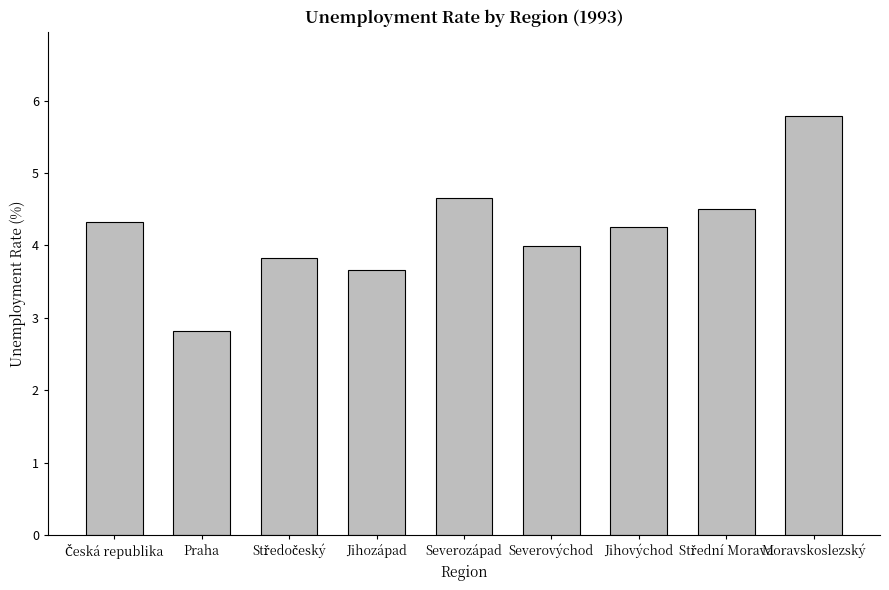

What is the difference between the values at Jihovýchod and Severovýchod?

0.3